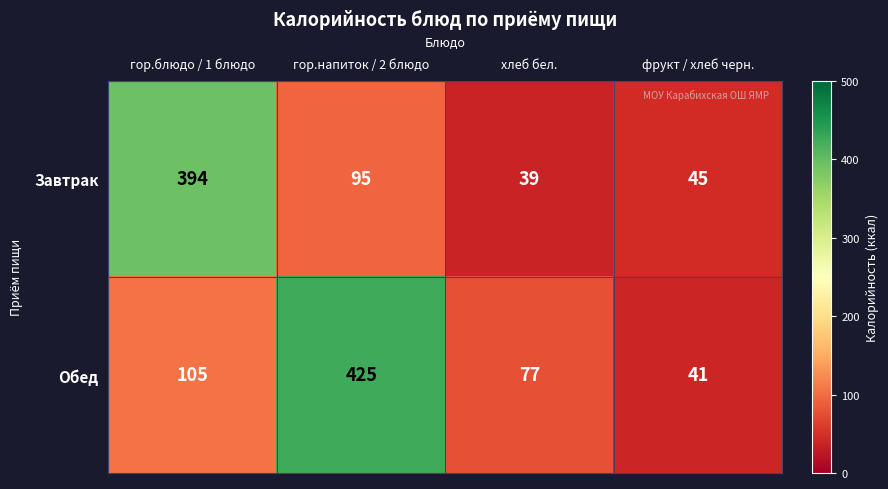

Reading right to left, transcribe all the data shown in this chart.

Завтрак: фрукт / хлеб черн.=45	хлеб бел.=39	гор.напиток / 2 блюдо=95	гор.блюдо / 1 блюдо=394
Обед: фрукт / хлеб черн.=41	хлеб бел.=77	гор.напиток / 2 блюдо=425	гор.блюдо / 1 блюдо=105